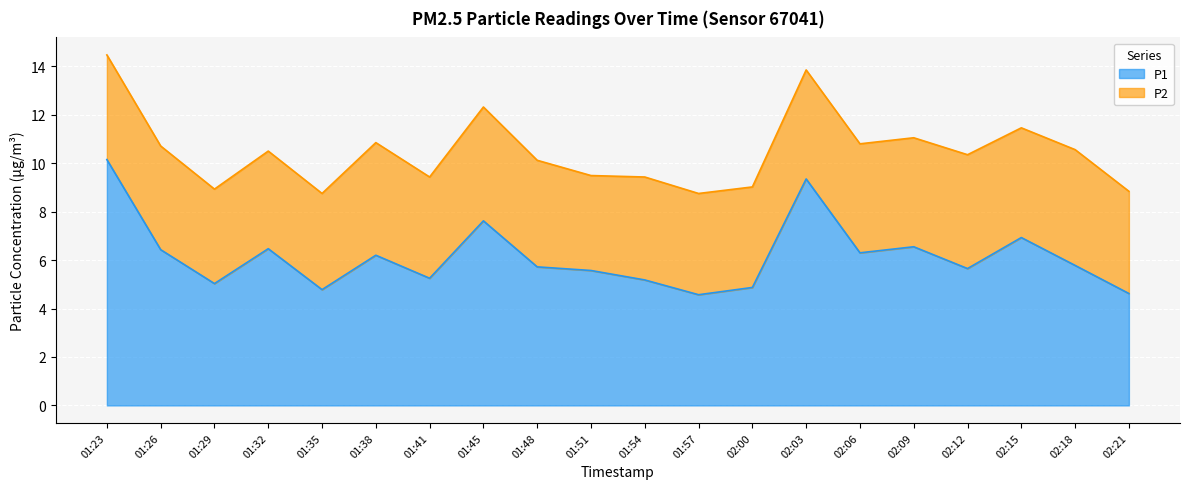

What is the label of the 17th point from the right?

01:32